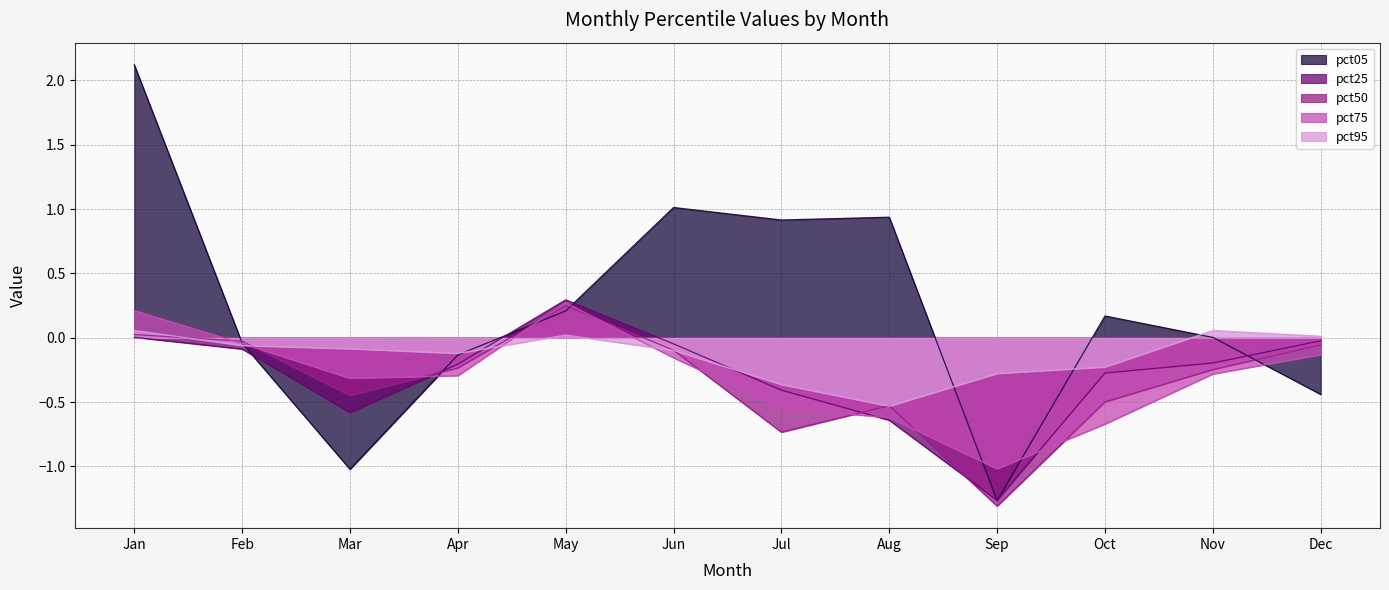

What is the minimum value shown in the chart?

-1.3